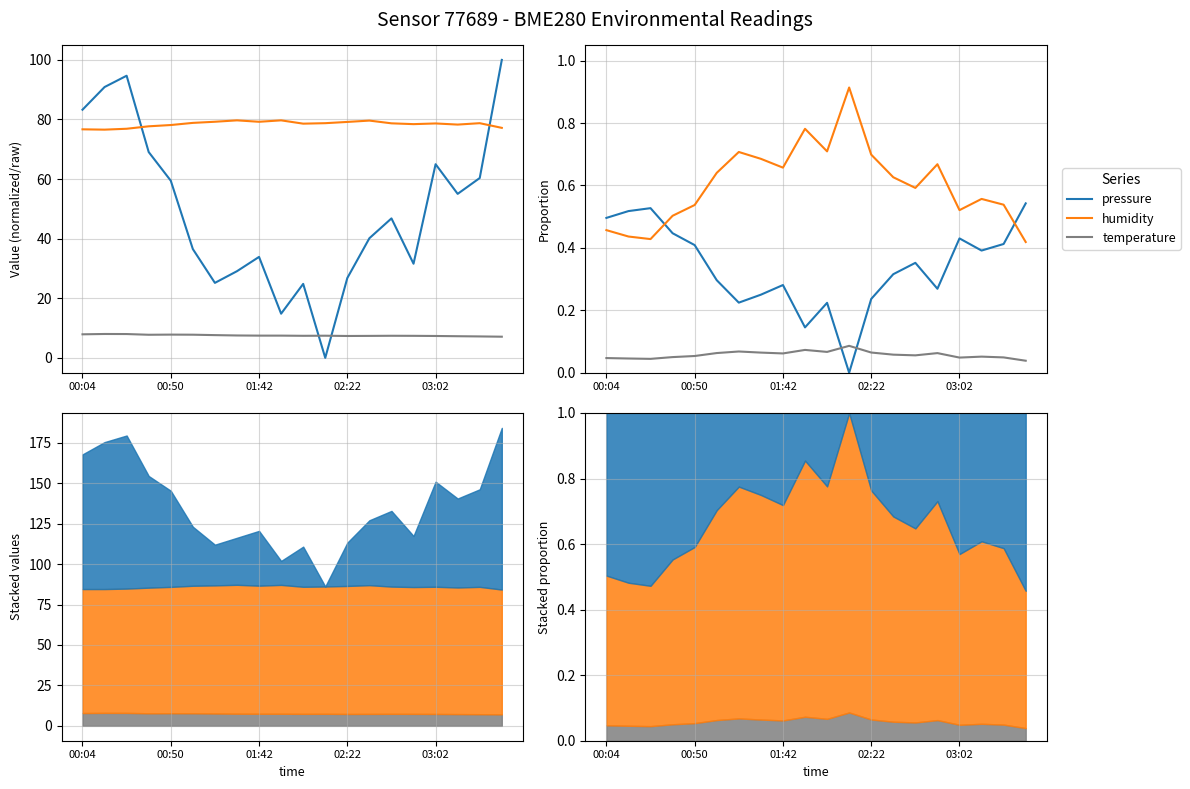

Is it true that pressure equals 0.2 at 19?

False